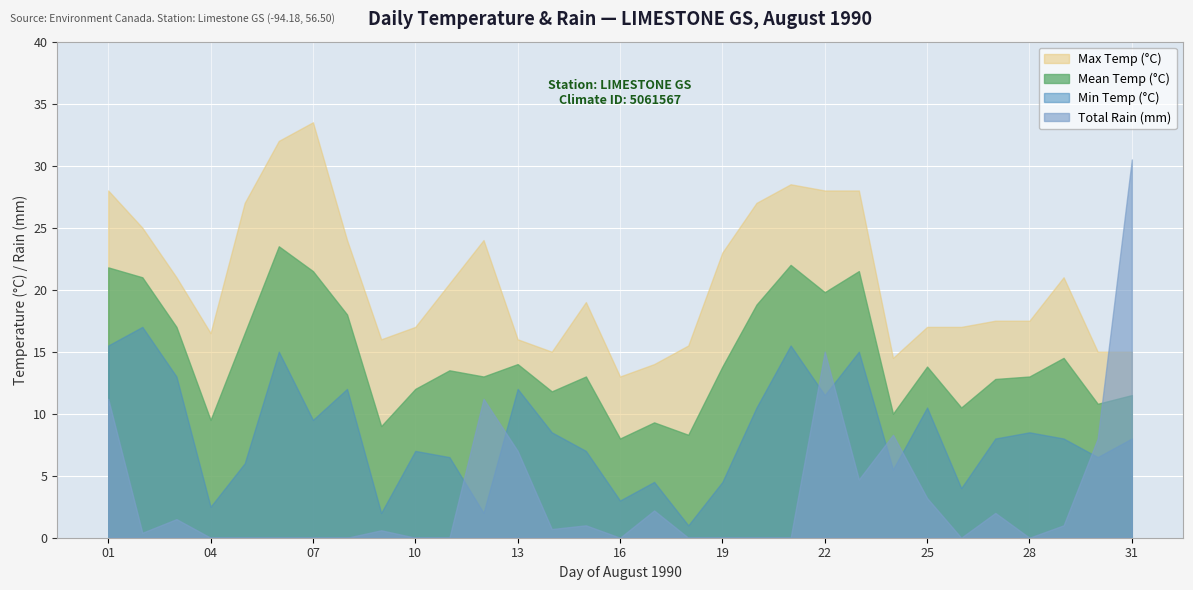

Between 04 and 29, which series saw the biggest shift?

Min Temp (°C)